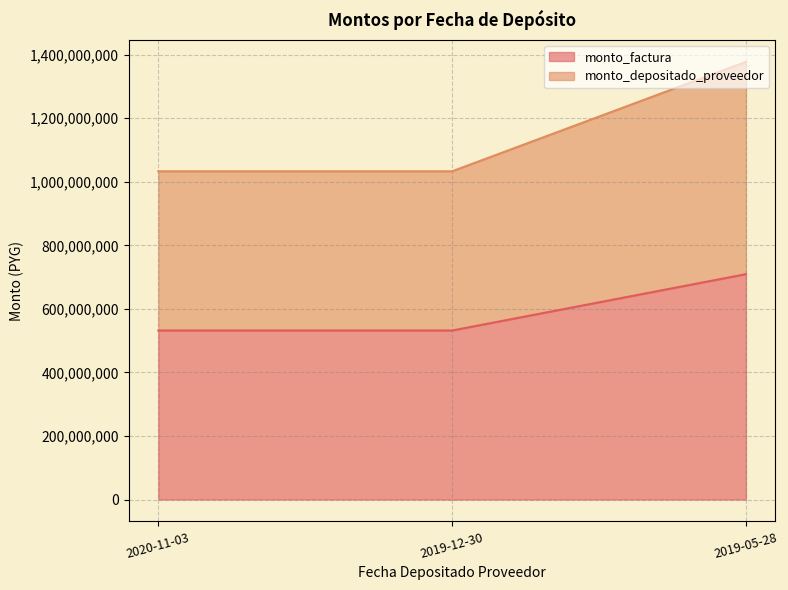

What is the minimum value for monto_factura?

532006050